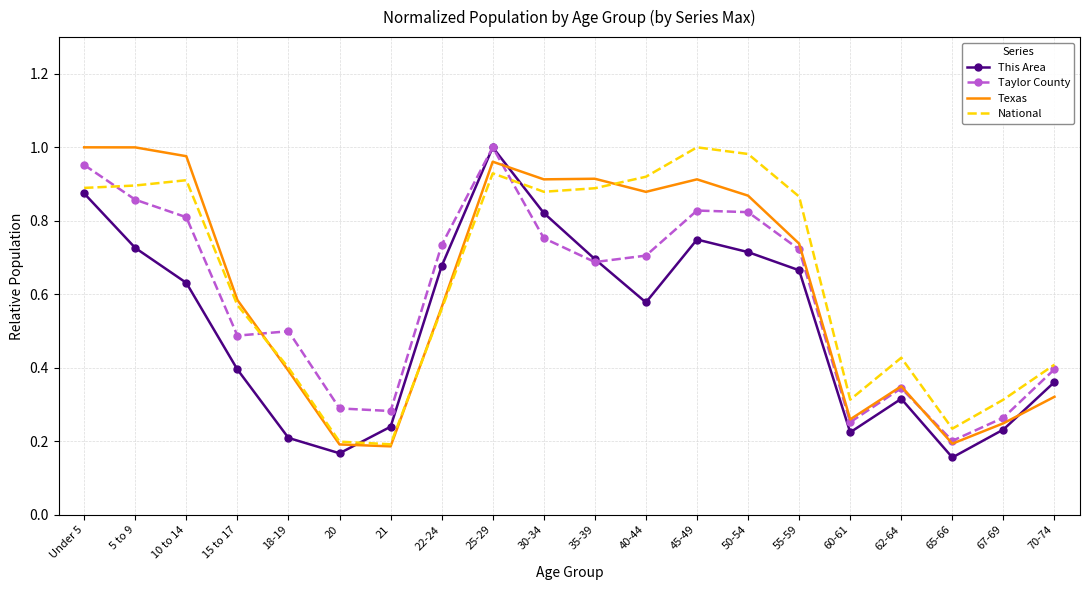

What position from the left is 67-69?

19